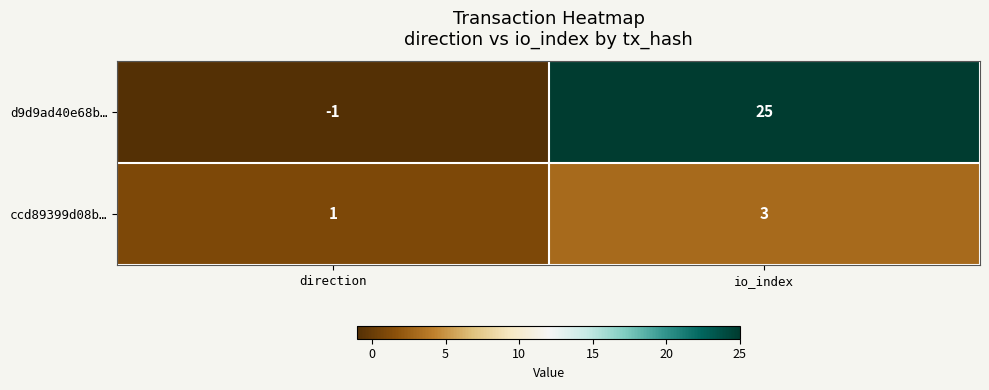

What is the difference between the highest and lowest values at direction?

2